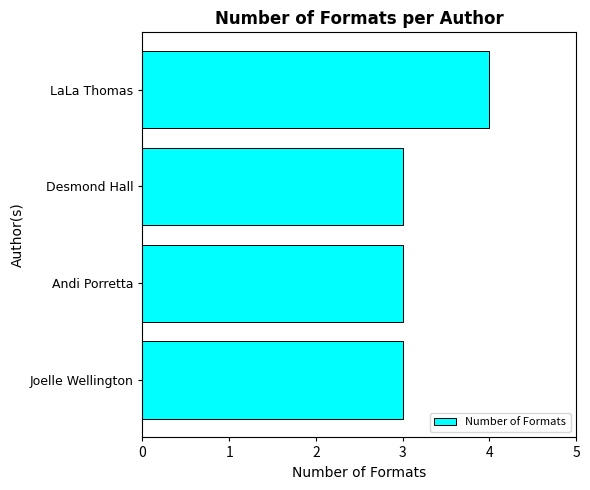

Reading top to bottom, extract all data points from this chart.

4	3	3	3